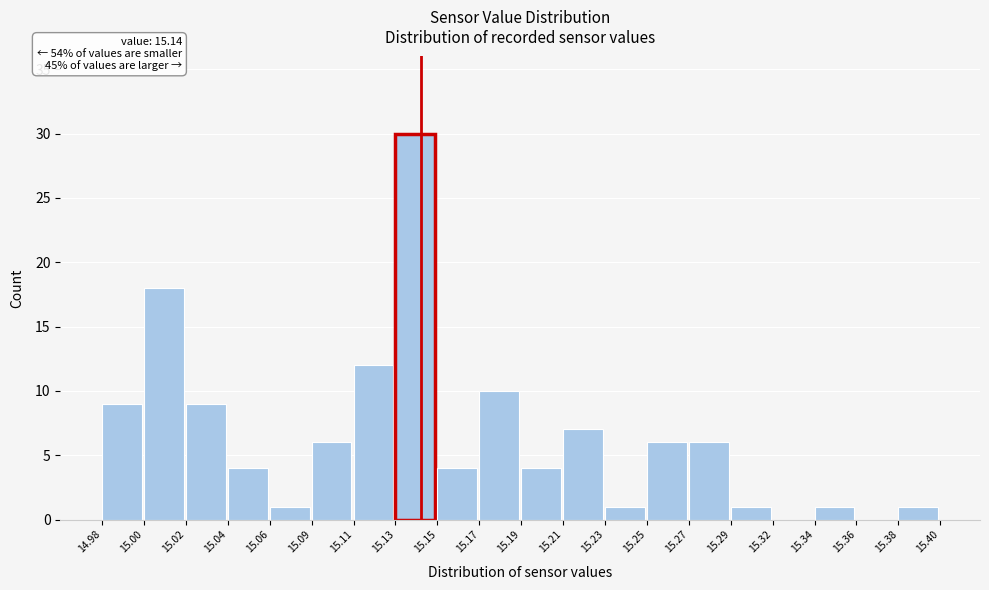

Reading left to right, transcribe all the data shown in this chart.

14.98=9	15.00=18	15.02=9	15.04=4	15.06=1	15.09=6	15.11=12	15.13=30	15.15=4	15.17=10	15.19=4	15.21=7	15.23=1	15.25=6	15.27=6	15.29=1	15.32=0	15.34=1	15.36=0	15.38=1